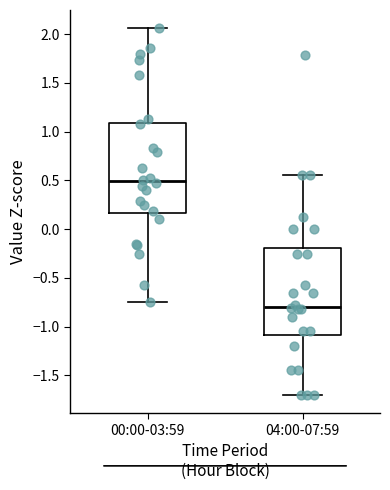

Reading left to right, transcribe this box plot: for each box, give where its median line is, the range the box spans, and where its two whiskers end, as read against the y-axis. The values are not printed on the chart, so give them approximately, as read against the axis.

00:00-03:59: median 0.50, box 0.15 to 1.10, whiskers -0.75 to 2.05
04:00-07:59: median -0.80, box -1.10 to -0.20, whiskers -1.70 to 0.55